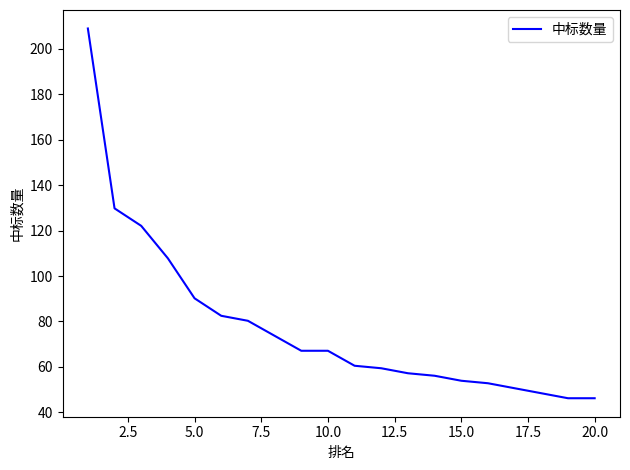

Does the chart display data point markers on the line(s)?

No